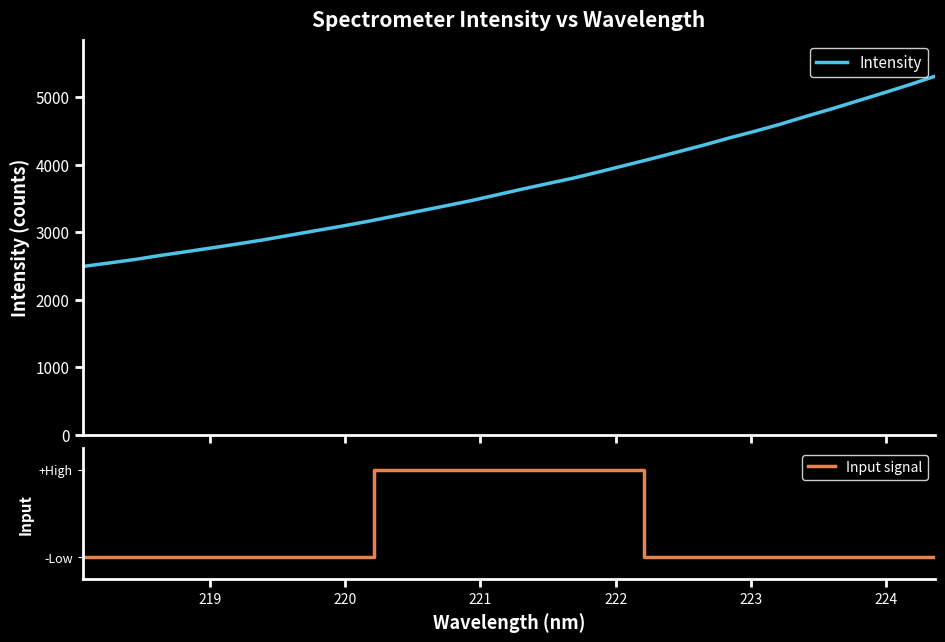

What is the lowest value of the Intensity series?

2493.1